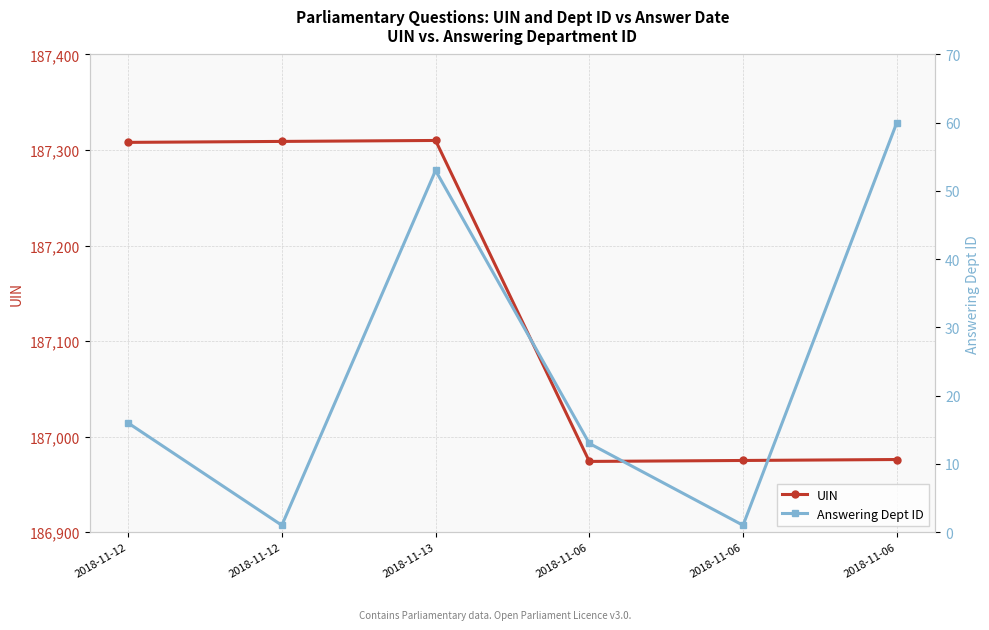

Where does the Answering Dept ID series first go above 16?

2018-11-13